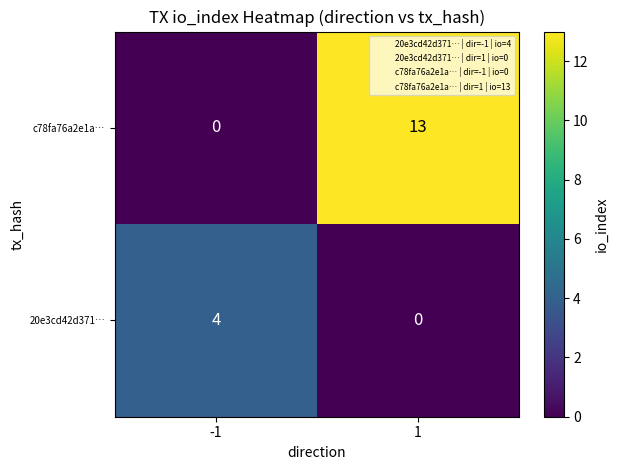

How many categories are shown in the chart?

2